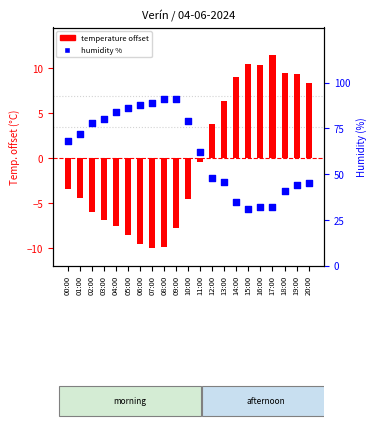

Which series has the widest spread of Y values?

humidity %